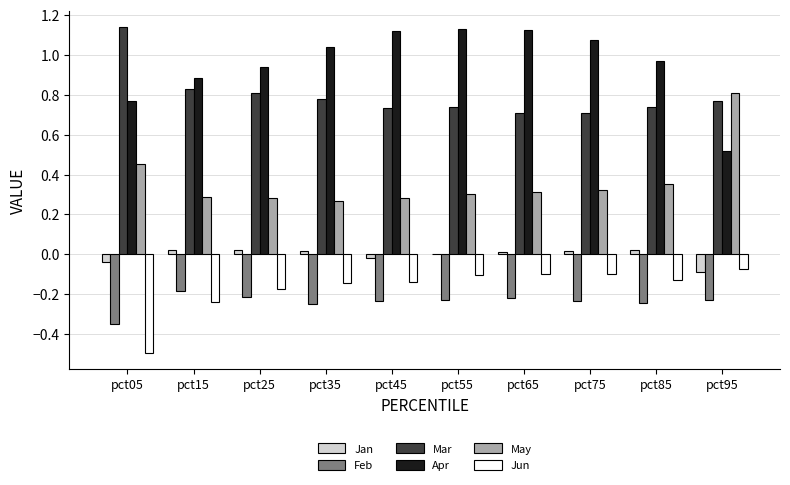

Is the value of Jan at pct95 greater than the value of Jun at pct15?

Yes